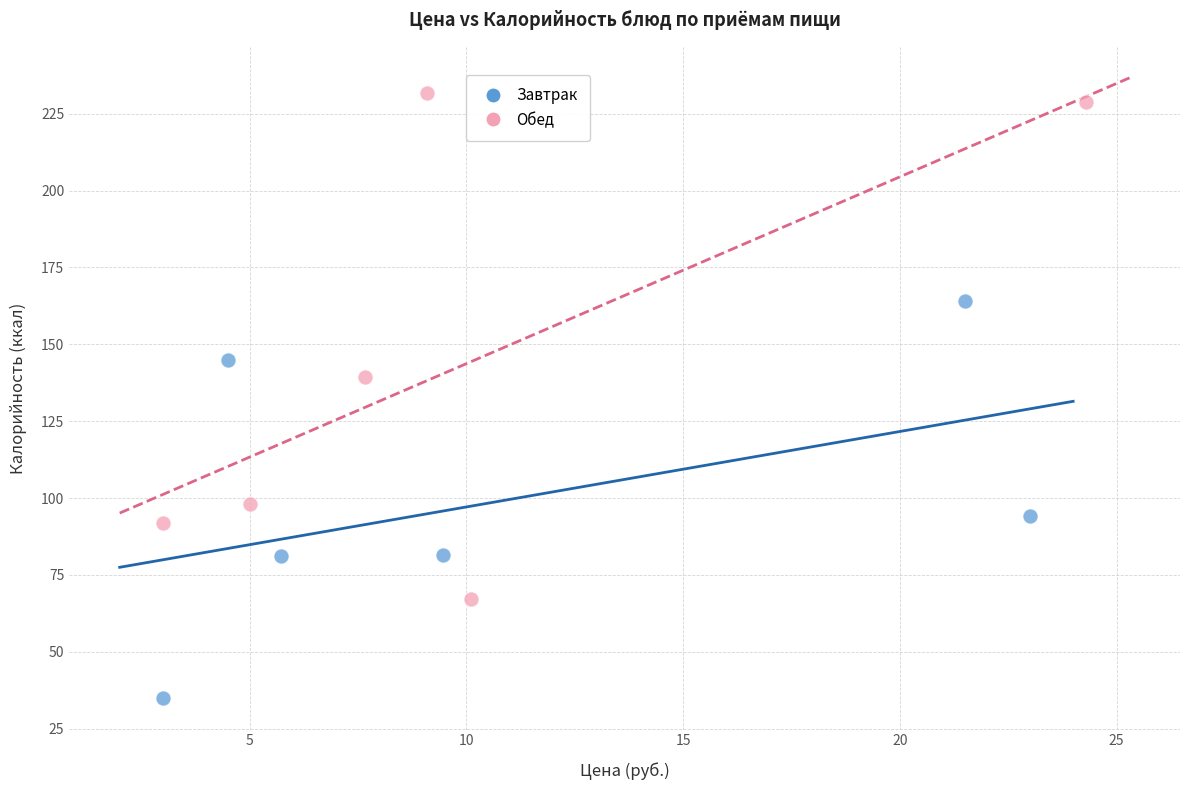

Which series reaches the maximum Y coordinate?

Обед